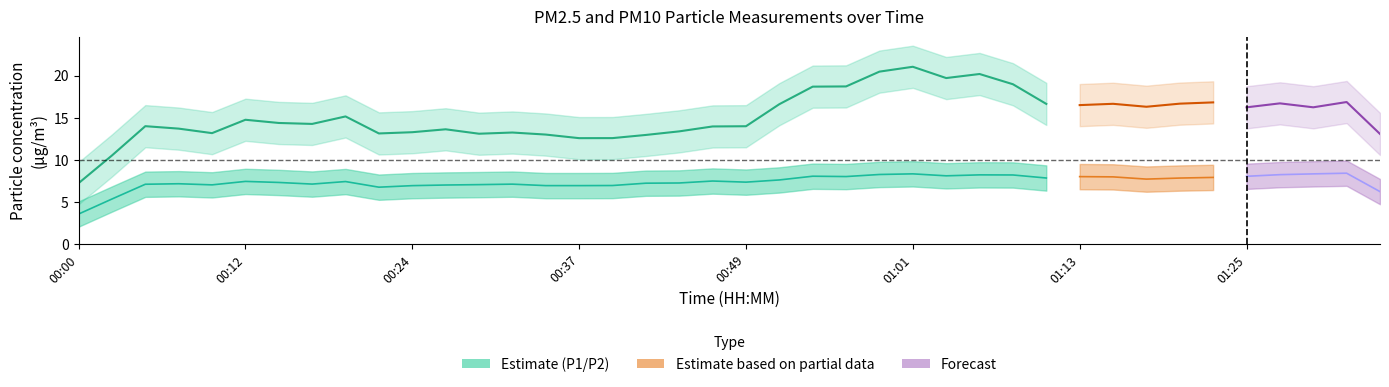

The P1 series shows 13.9 at 00:07. True or false?

True